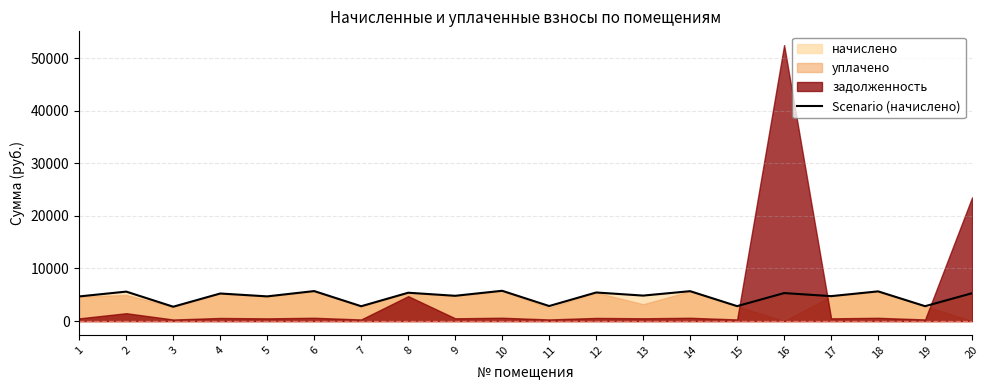

What is the change in value from 4 to 18?

+406.3